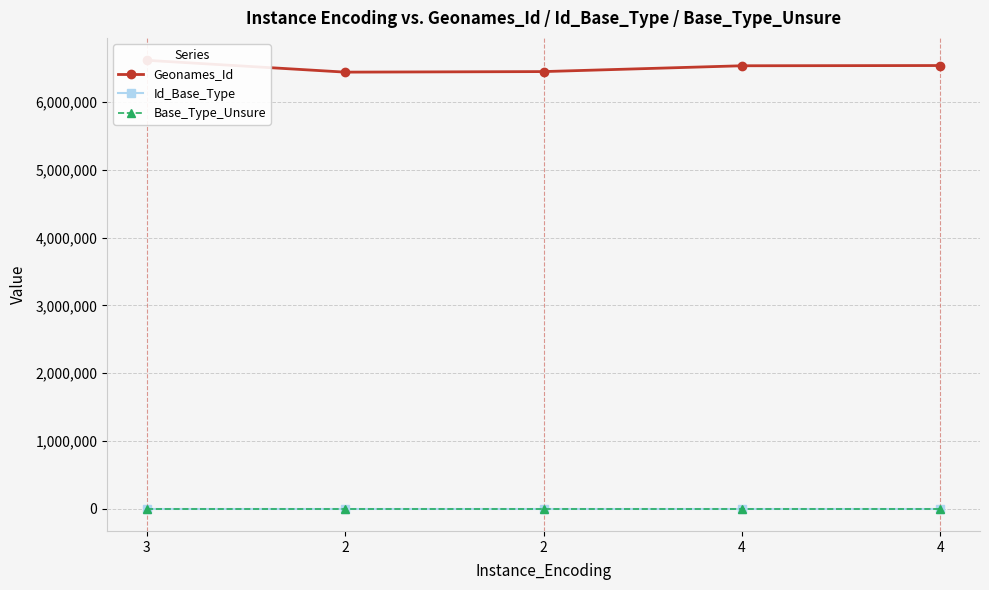

The value of Geonames_Id at 2 is 2859400. True or false?

False